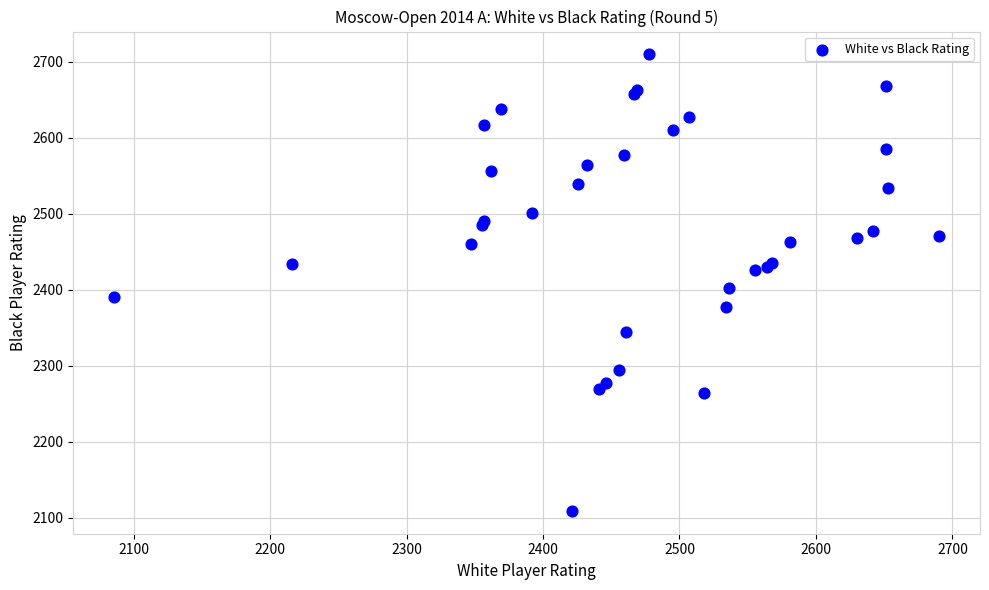

What Y value in the scatter plot is closest to 2409?

2402